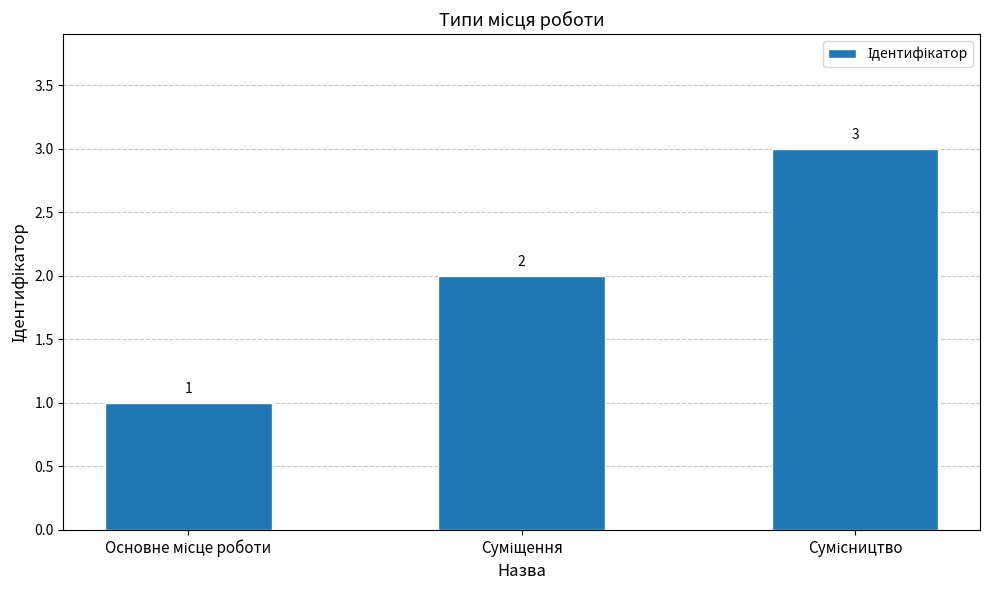

What is the maximum value shown in the chart?

3